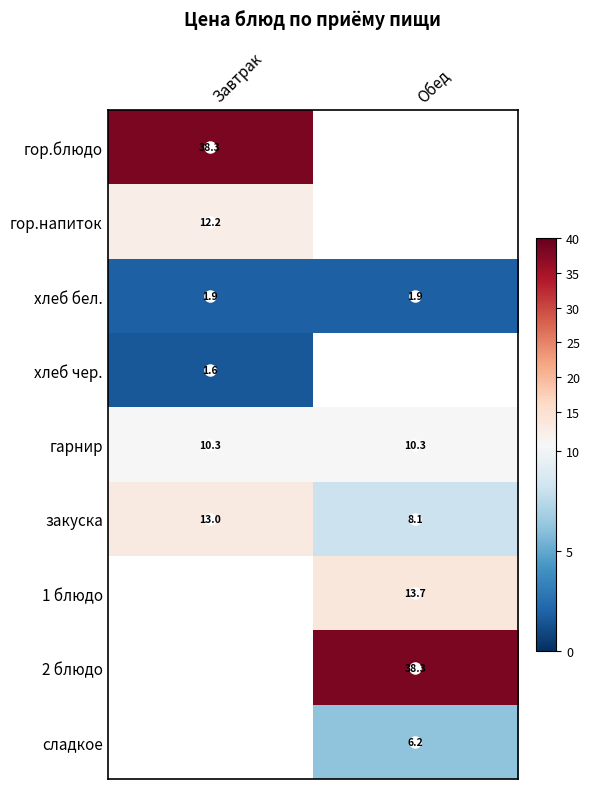

Is the value of хлеб чер. at Завтрак greater than the value of 2 блюдо at Обед?

No